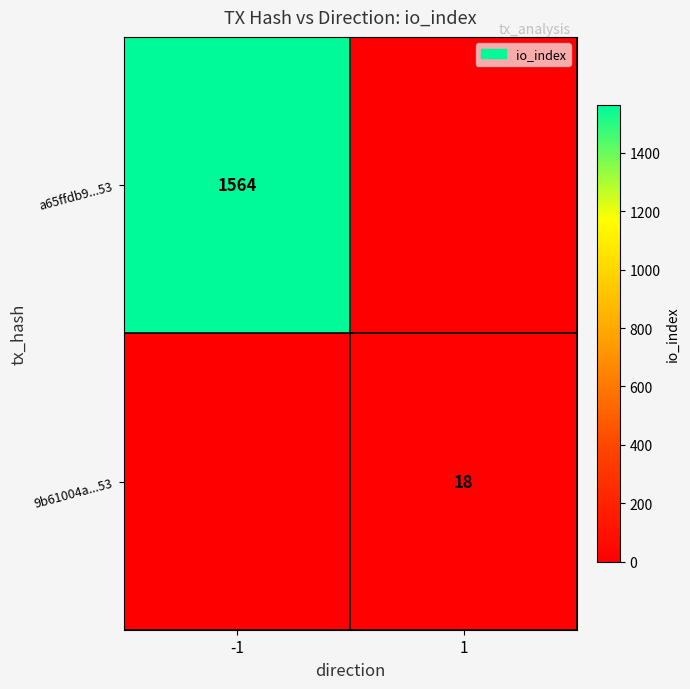

The a65ffdb9...53 series shows 1058 at -1. True or false?

False